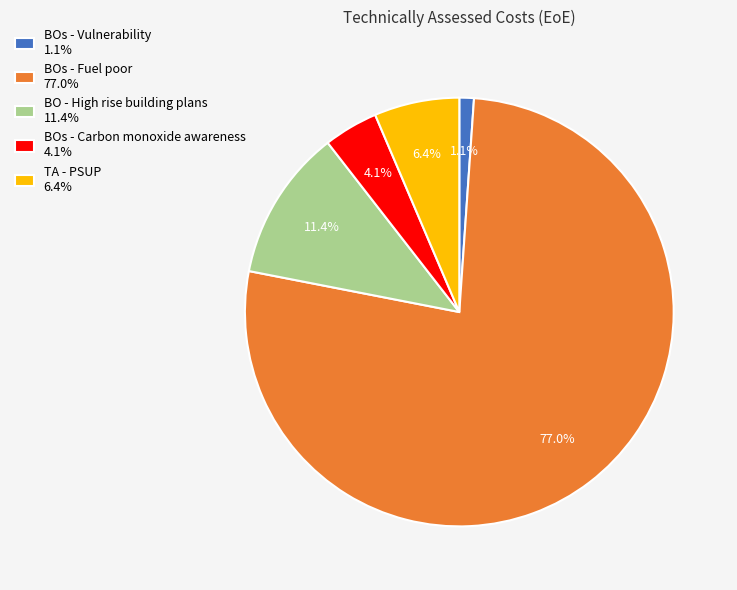

Which has a higher value, BO - High rise building plans 11.4% or BOs - Carbon monoxide awareness 4.1%?

BO - High rise building plans 11.4%